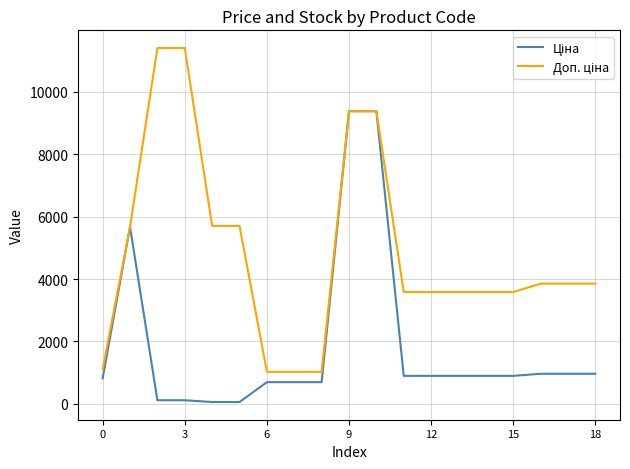

What is the maximum value shown in the chart?

11410.0